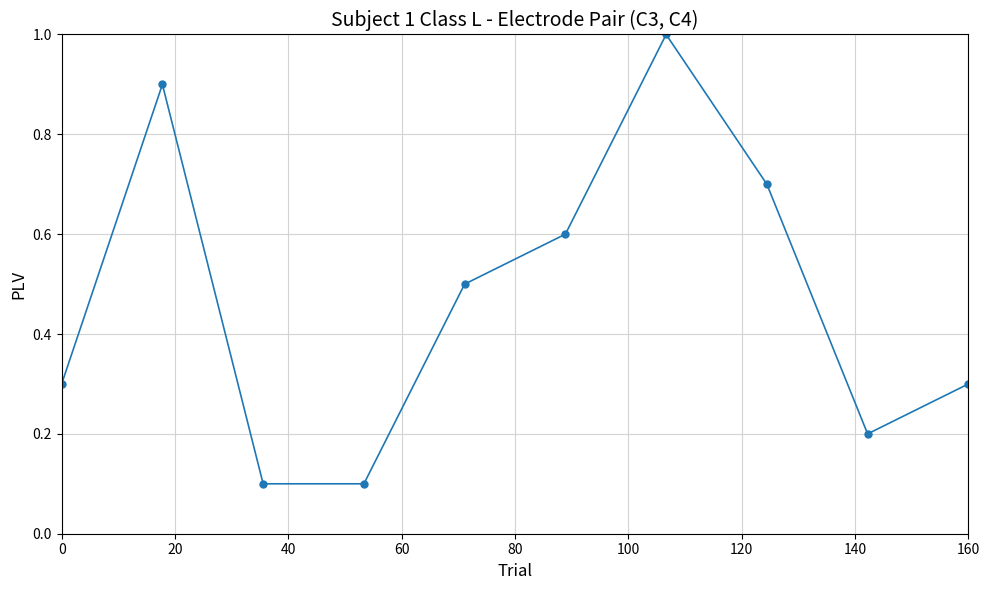

What is the value of the 18th point from the left?

0.7